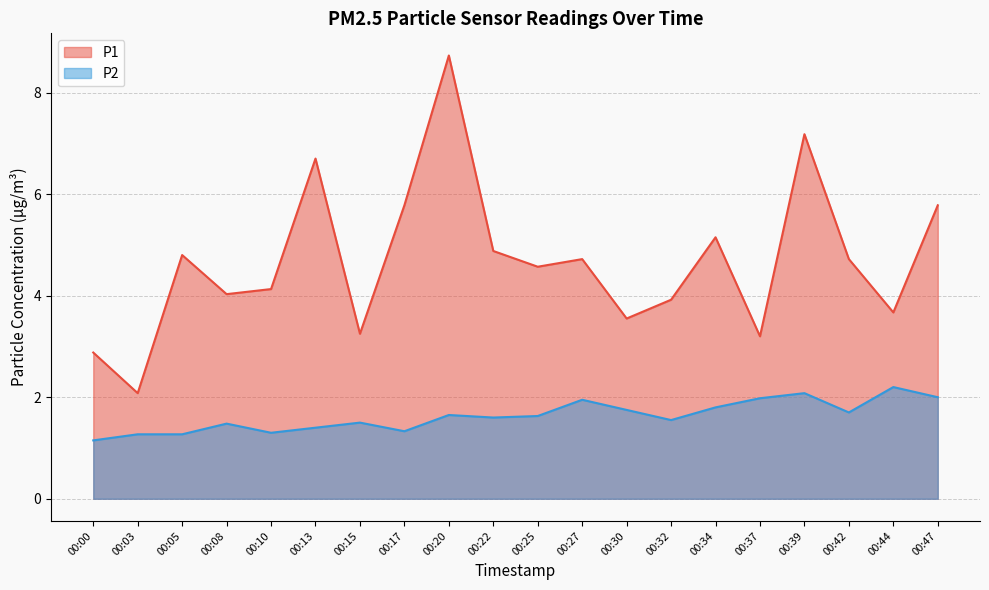

What is the maximum value for P2?

2.2